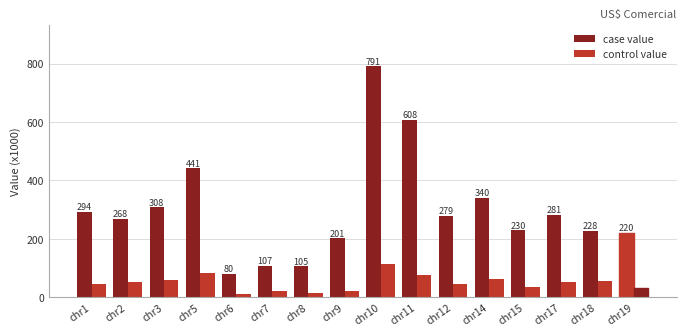

Which has a higher value, chr1 or chr6?

chr1